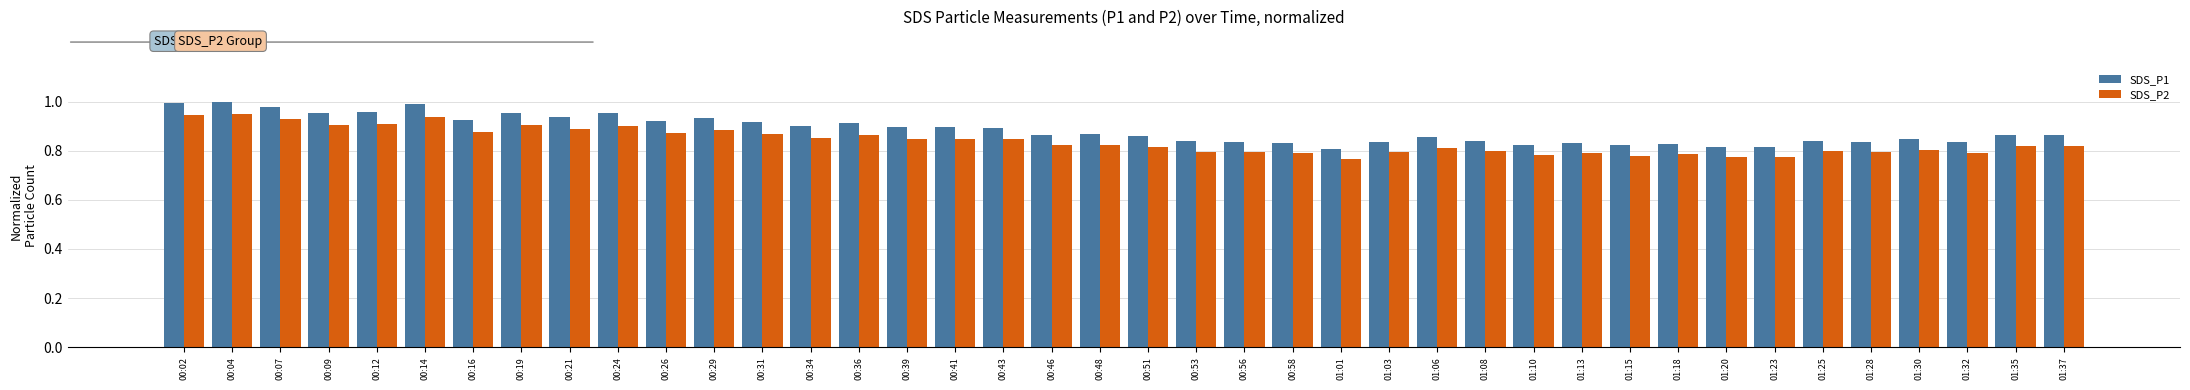

The value of SDS_P1 at 01:06 is 0.9. True or false?

True